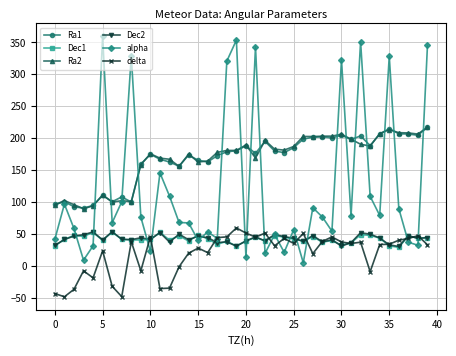

True or false: Dec1 has more than 2 interior local peaks.

True